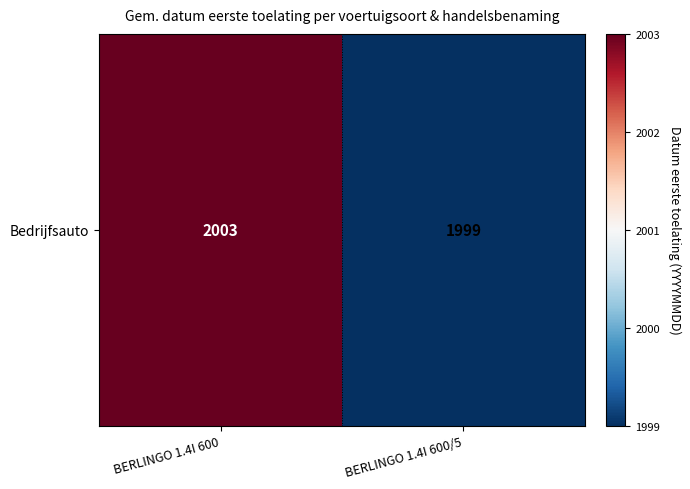

The chart shows a value of 20030782.8 at BERLINGO 1.4I 600. True or false?

True